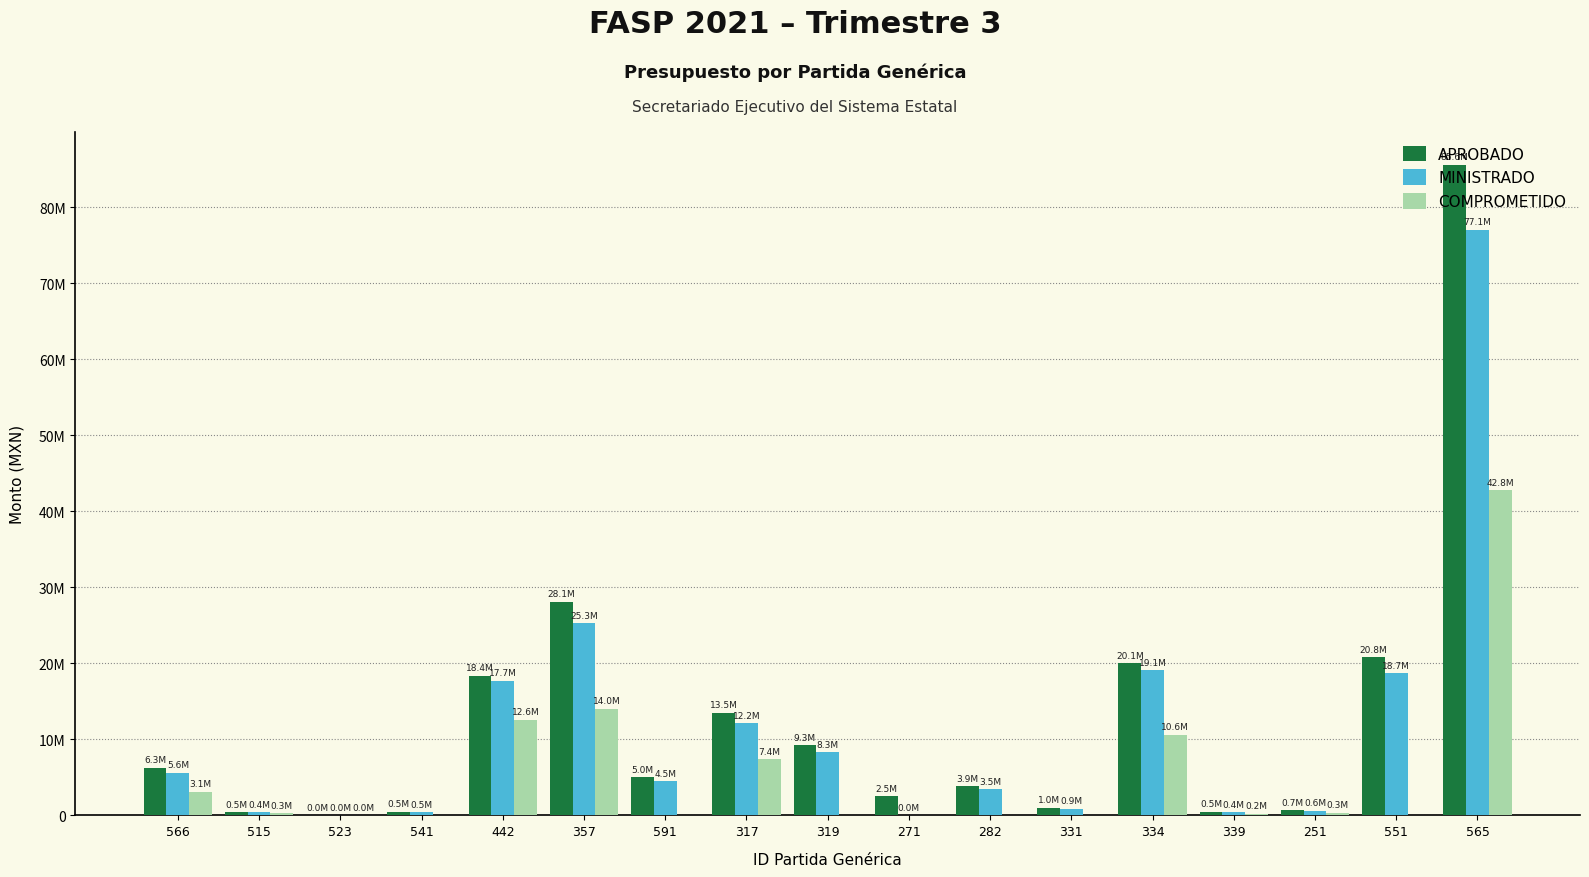

What is the maximum value for APROBADO?

85640000.0